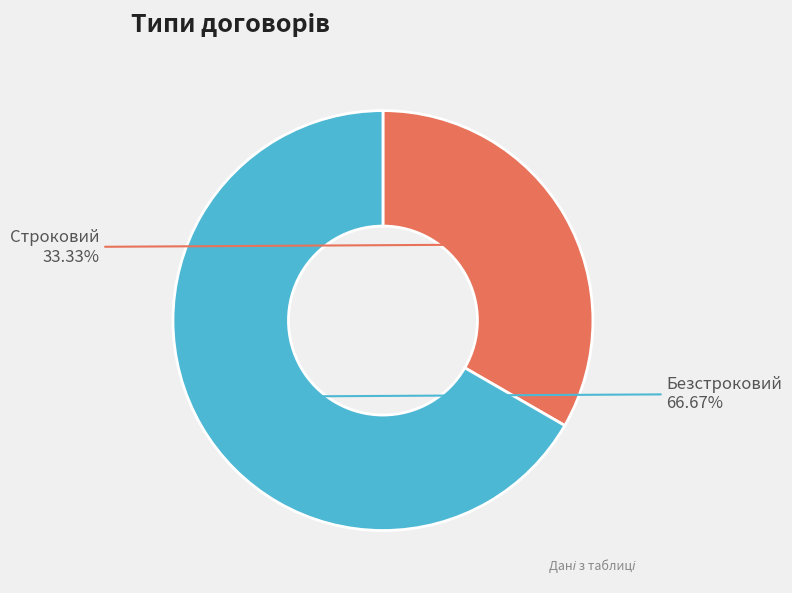

Which has a higher value, Безстроковий or Строковий?

Безстроковий